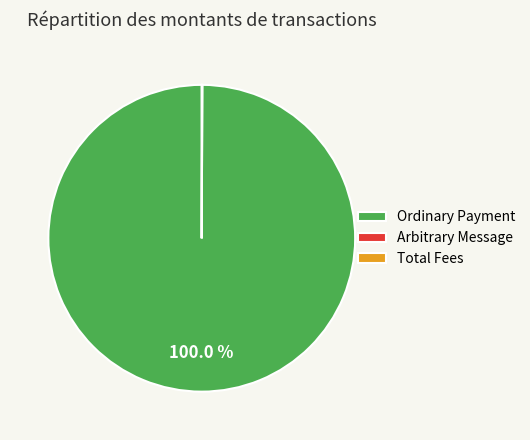

Which category accounts for the majority?

Ordinary Payment